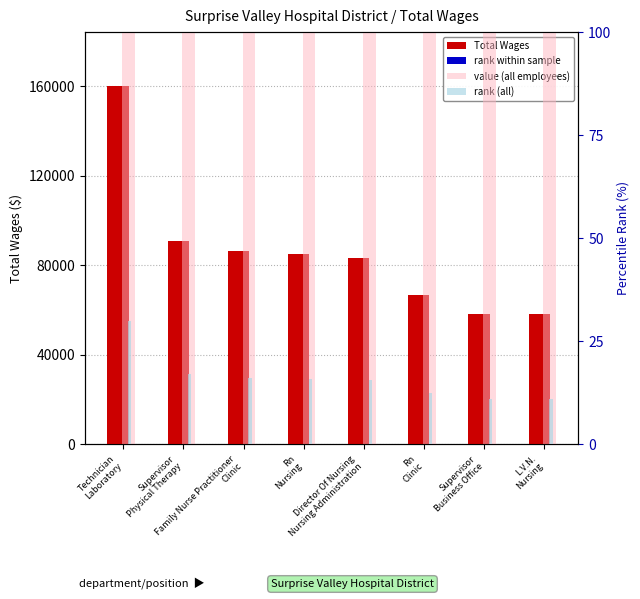

At Supervisor
Business Office, list the series in order from smallest to largest.

rank within sample, rank (all), Total Wages, value (all employees)